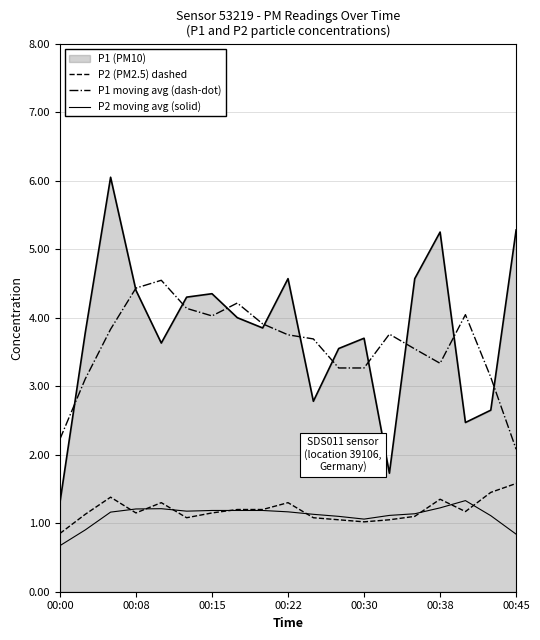

Does the chart display data point markers on the line(s)?

No